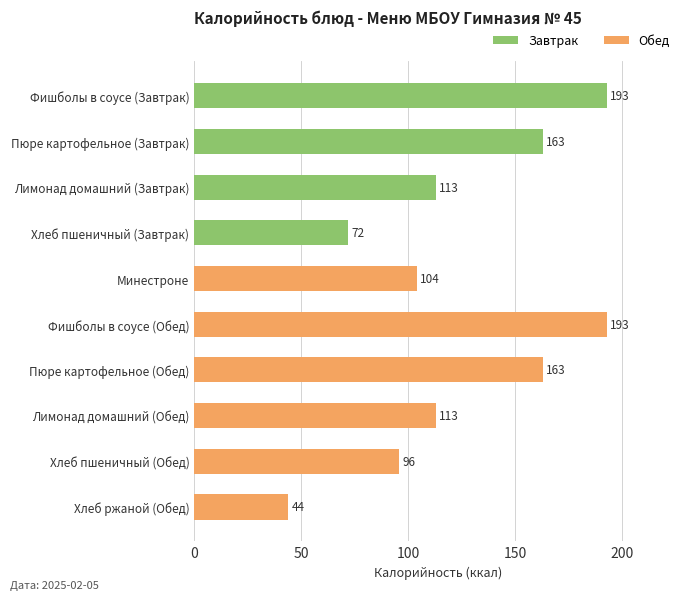

What is the maximum value shown in the chart?

193